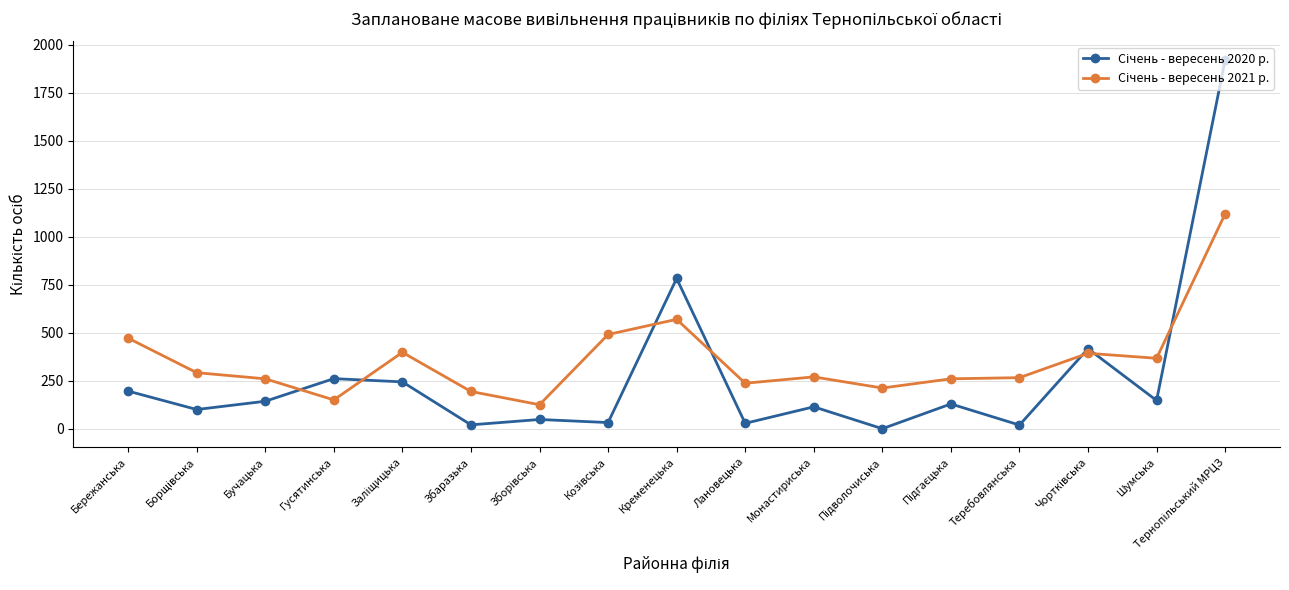

What is the greatest value displayed?

1922